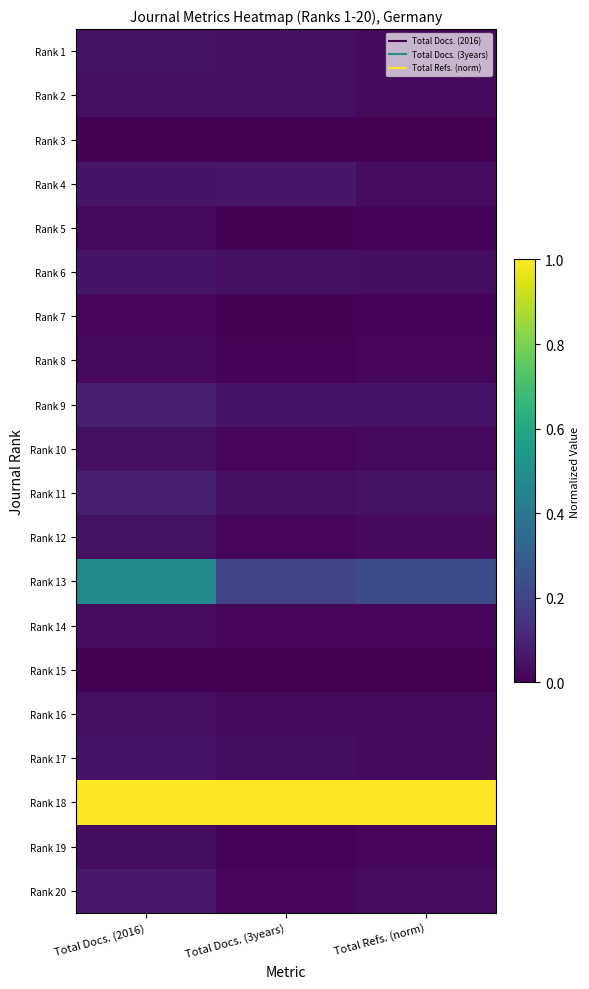

Reading left to right, list all the values displayed in this chart.

Rank 1: Total Docs. (2016)=0.0	Total Docs. (3years)=0.0	Total Refs. (norm)=0.0
Rank 2: Total Docs. (2016)=0.0	Total Docs. (3years)=0.0	Total Refs. (norm)=0.0
Rank 3: Total Docs. (2016)=0.0	Total Docs. (3years)=0.0	Total Refs. (norm)=0.0
Rank 4: Total Docs. (2016)=0.1	Total Docs. (3years)=0.1	Total Refs. (norm)=0.0
Rank 5: Total Docs. (2016)=0.0	Total Docs. (3years)=0.0	Total Refs. (norm)=0.0
Rank 6: Total Docs. (2016)=0.1	Total Docs. (3years)=0.0	Total Refs. (norm)=0.0
Rank 7: Total Docs. (2016)=0.0	Total Docs. (3years)=0.0	Total Refs. (norm)=0.0
Rank 8: Total Docs. (2016)=0.0	Total Docs. (3years)=0.0	Total Refs. (norm)=0.0
Rank 9: Total Docs. (2016)=0.1	Total Docs. (3years)=0.1	Total Refs. (norm)=0.0
Rank 10: Total Docs. (2016)=0.0	Total Docs. (3years)=0.0	Total Refs. (norm)=0.0
Rank 11: Total Docs. (2016)=0.1	Total Docs. (3years)=0.0	Total Refs. (norm)=0.0
Rank 12: Total Docs. (2016)=0.0	Total Docs. (3years)=0.0	Total Refs. (norm)=0.0
Rank 13: Total Docs. (2016)=0.5	Total Docs. (3years)=0.2	Total Refs. (norm)=0.2
Rank 14: Total Docs. (2016)=0.0	Total Docs. (3years)=0.0	Total Refs. (norm)=0.0
Rank 15: Total Docs. (2016)=0.0	Total Docs. (3years)=0.0	Total Refs. (norm)=0.0
Rank 16: Total Docs. (2016)=0.0	Total Docs. (3years)=0.0	Total Refs. (norm)=0.0
Rank 17: Total Docs. (2016)=0.0	Total Docs. (3years)=0.0	Total Refs. (norm)=0.0
Rank 18: Total Docs. (2016)=1.0	Total Docs. (3years)=1.0	Total Refs. (norm)=1.0
Rank 19: Total Docs. (2016)=0.0	Total Docs. (3years)=0.0	Total Refs. (norm)=0.0
Rank 20: Total Docs. (2016)=0.1	Total Docs. (3years)=0.0	Total Refs. (norm)=0.0